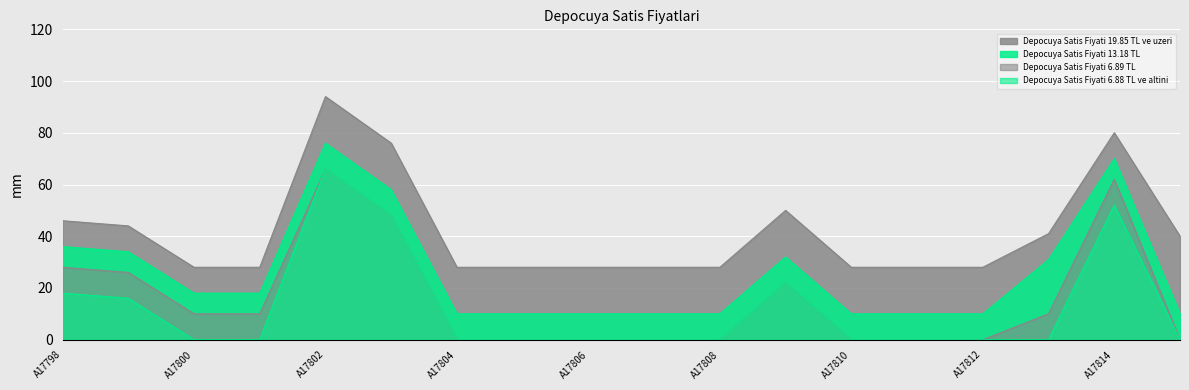

At which category does Depocuya Satis Fiyati 6.88 TL ve altini reach its first local peak?

A17802